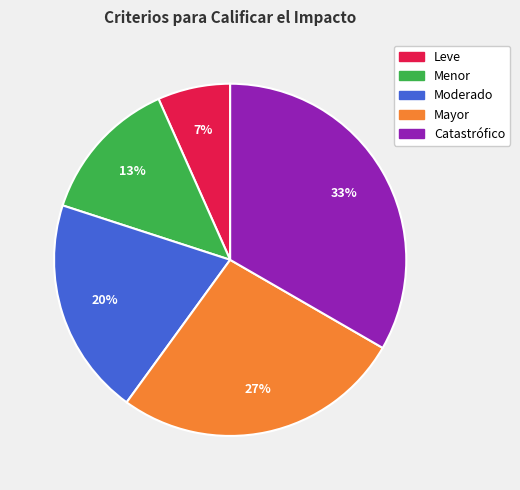

Is the sum of Catastrófico and Menor greater than half?

No